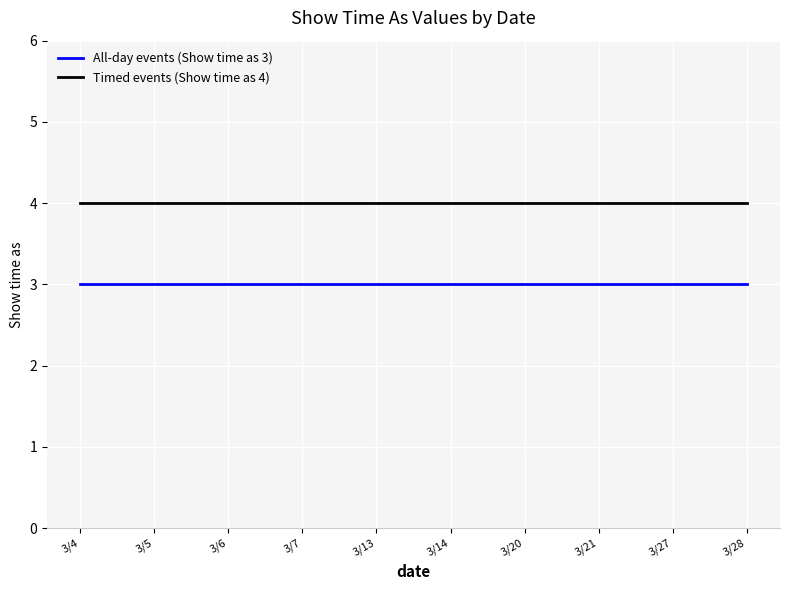

List the series in order of their overall mean, highest first.

Timed events (Show time as 4), All-day events (Show time as 3)